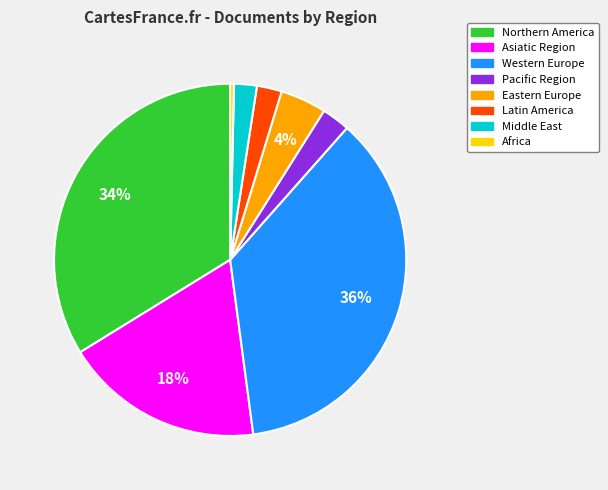

To the nearest percent, what is the difference between the largest and smallest slice percentages?

36%